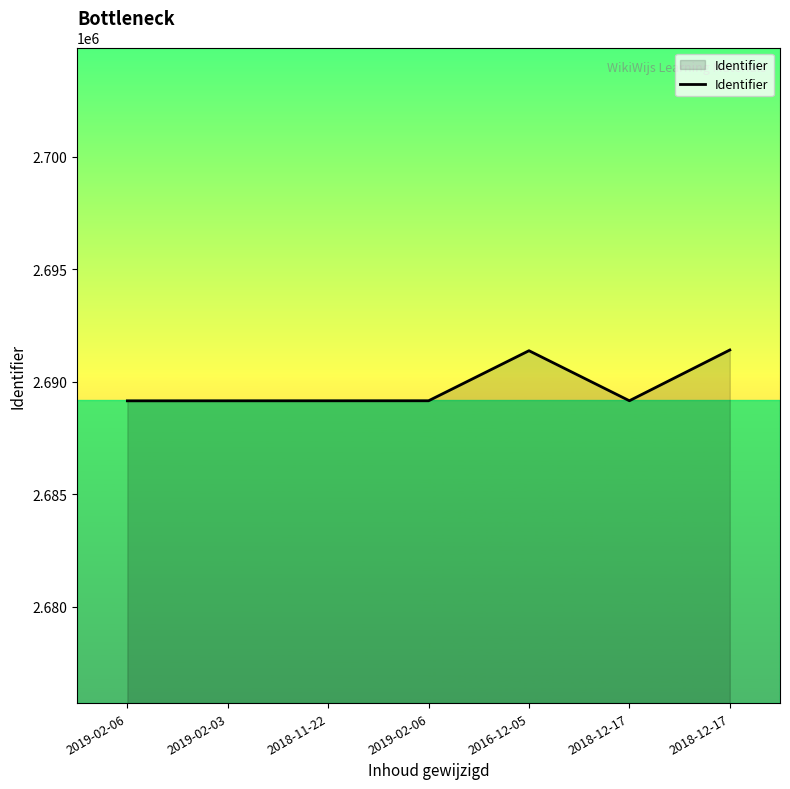

How many series are shown in this chart?

1